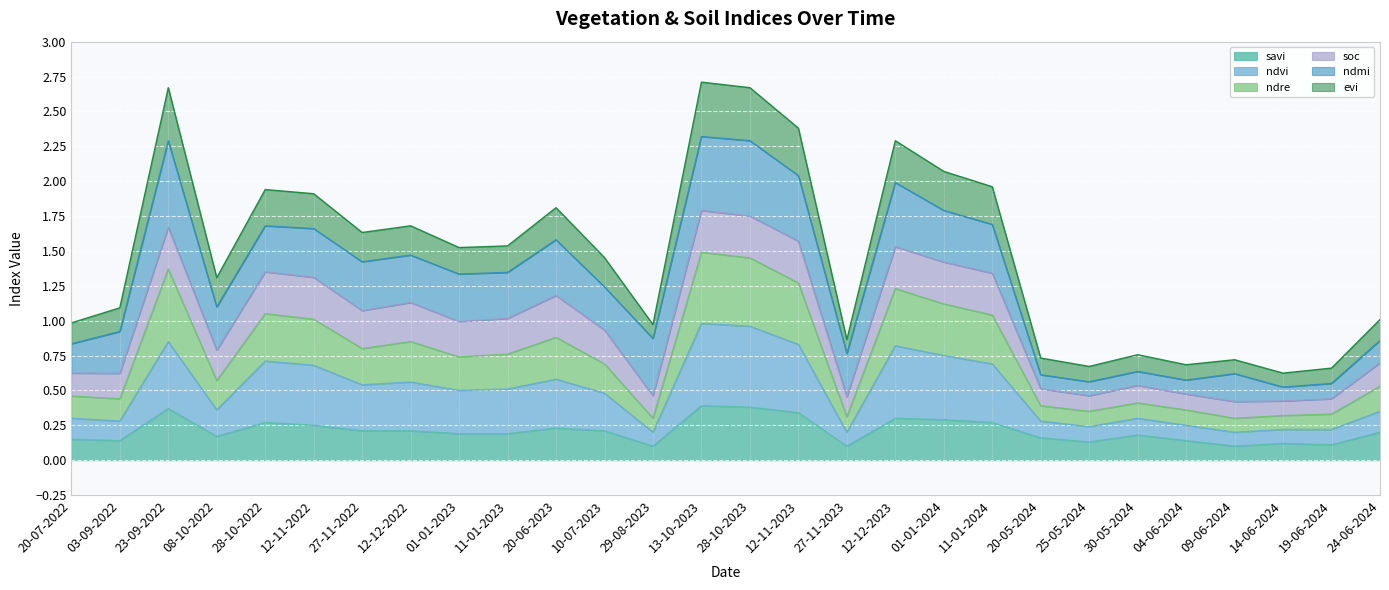

What is the total value across all series at 23-09-2022?

2.7